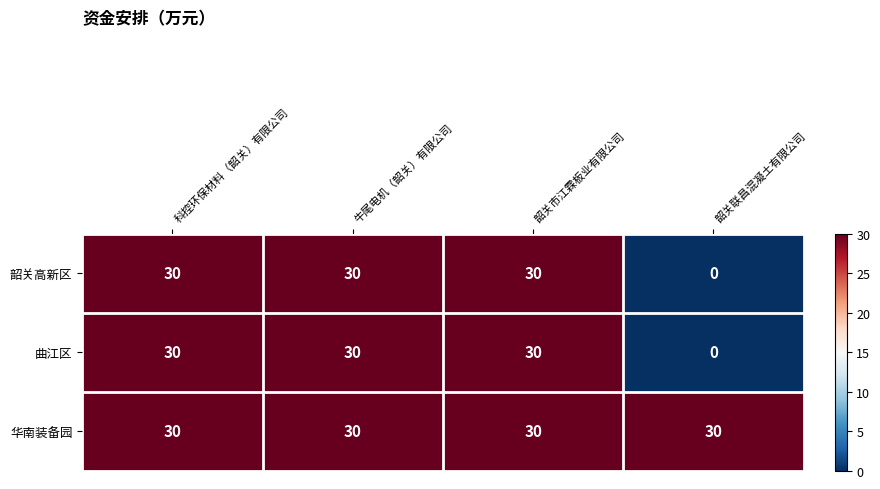

Count the number of categories in the chart.

4